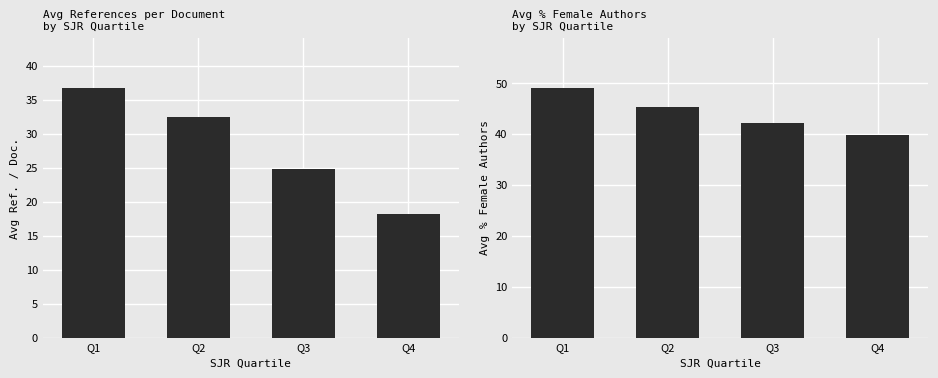

How many data points in Avg Ref. / Doc. are less than 32?

2